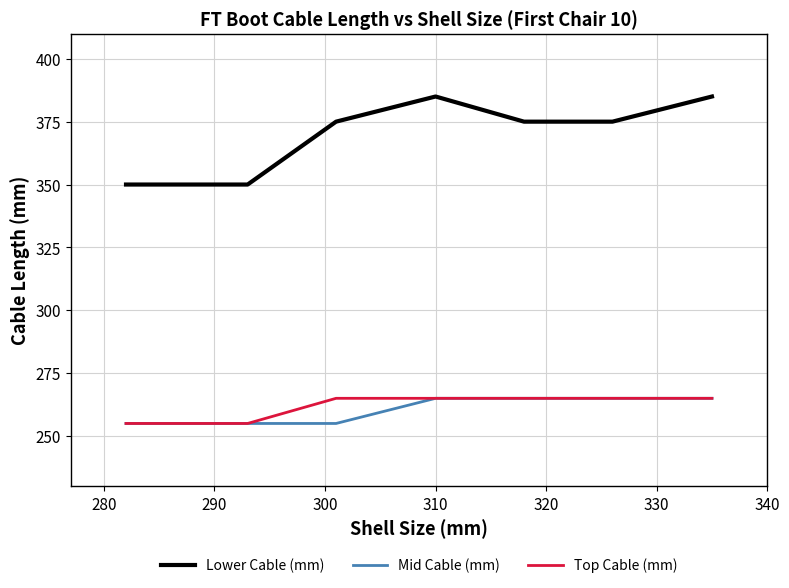

Reading right to left, list all the values displayed in this chart.

Lower Cable (mm): 385	375	375	385	375	350	350
Mid Cable (mm): 265	265	265	265	255	255	255
Top Cable (mm): 265	265	265	265	265	255	255